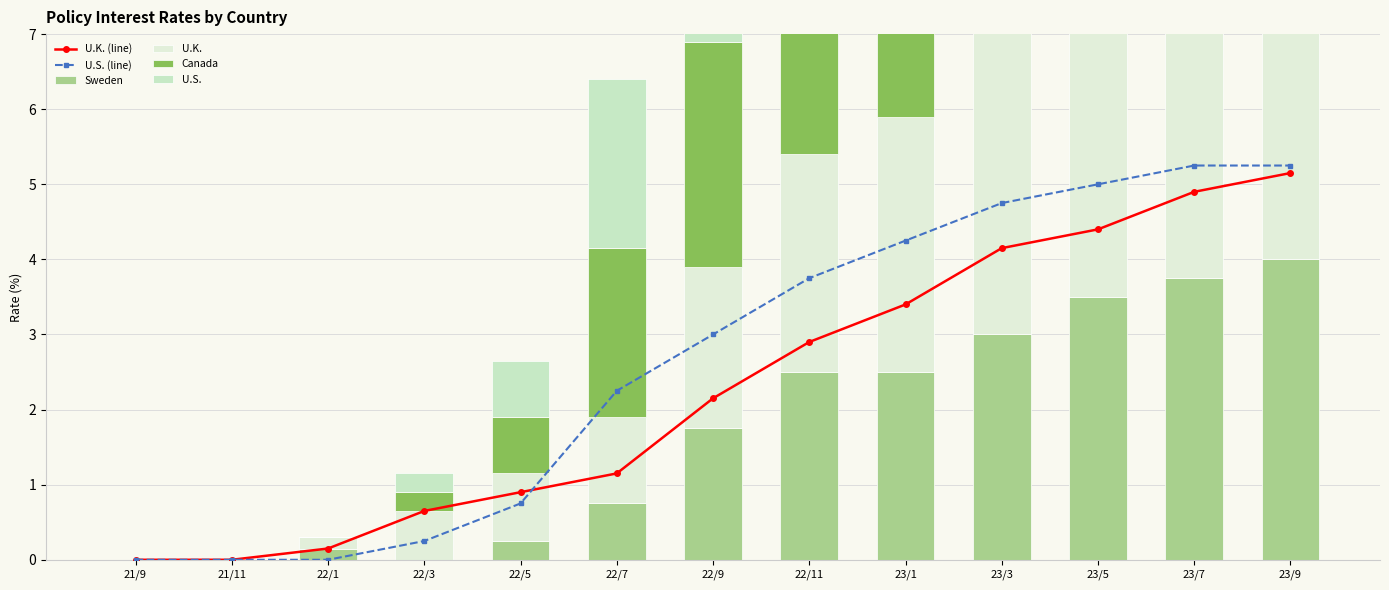

Is the value of Canada at 23/3 greater than the value of U.K. (line) at 22/1?

Yes